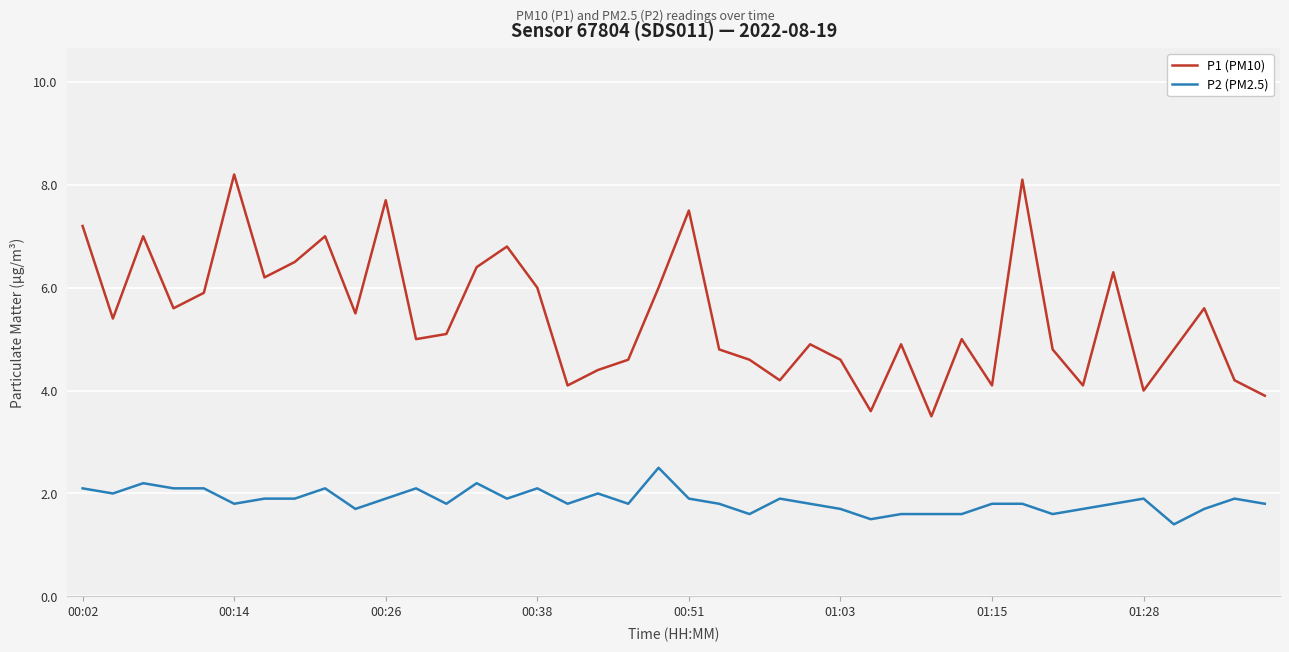

Count the number of data series in this chart.

2